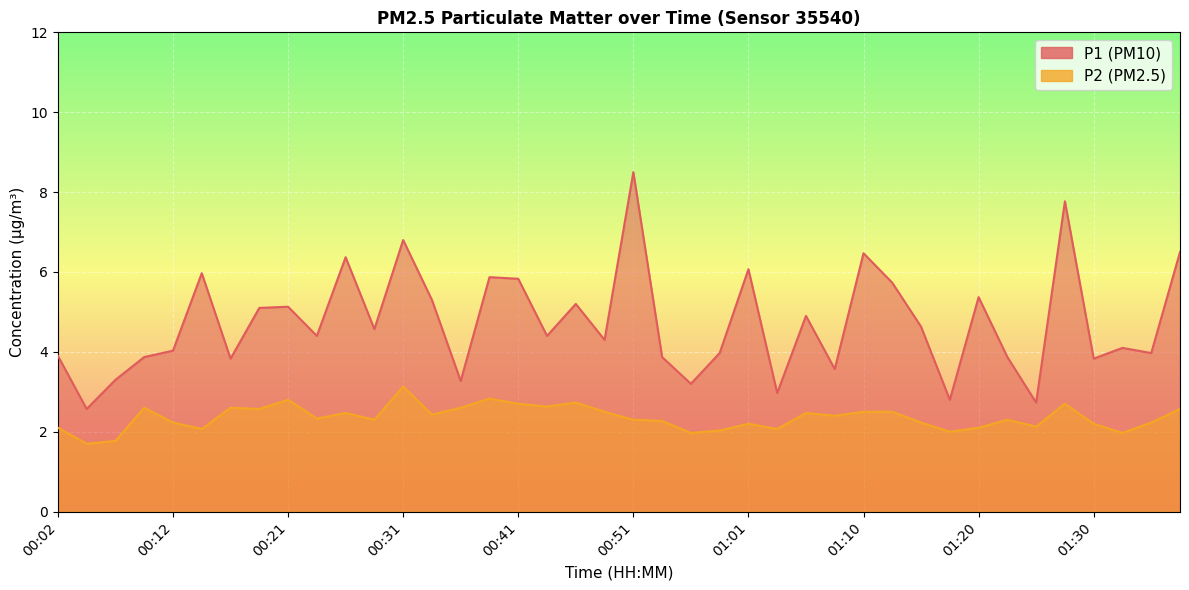

Which series changed the most between 01:13 and 01:33?

P1